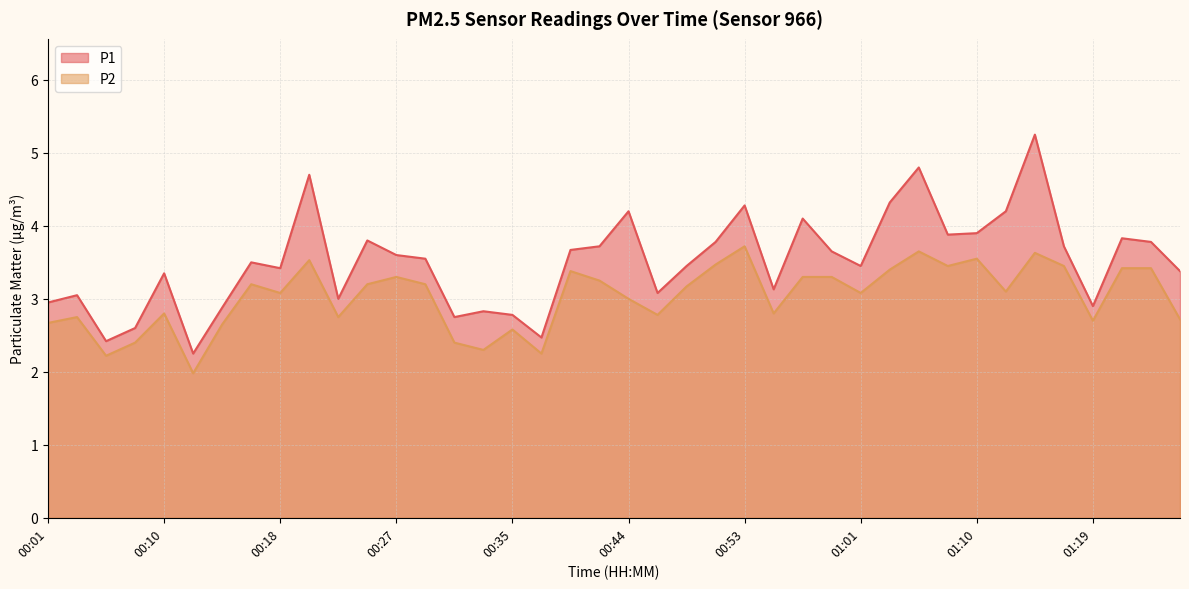

Does the chart have visible grid lines?

Yes